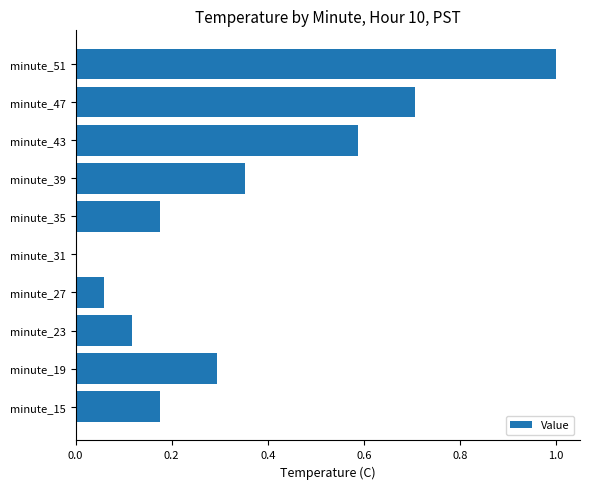

The value at minute_19 is 0.3. True or false?

True